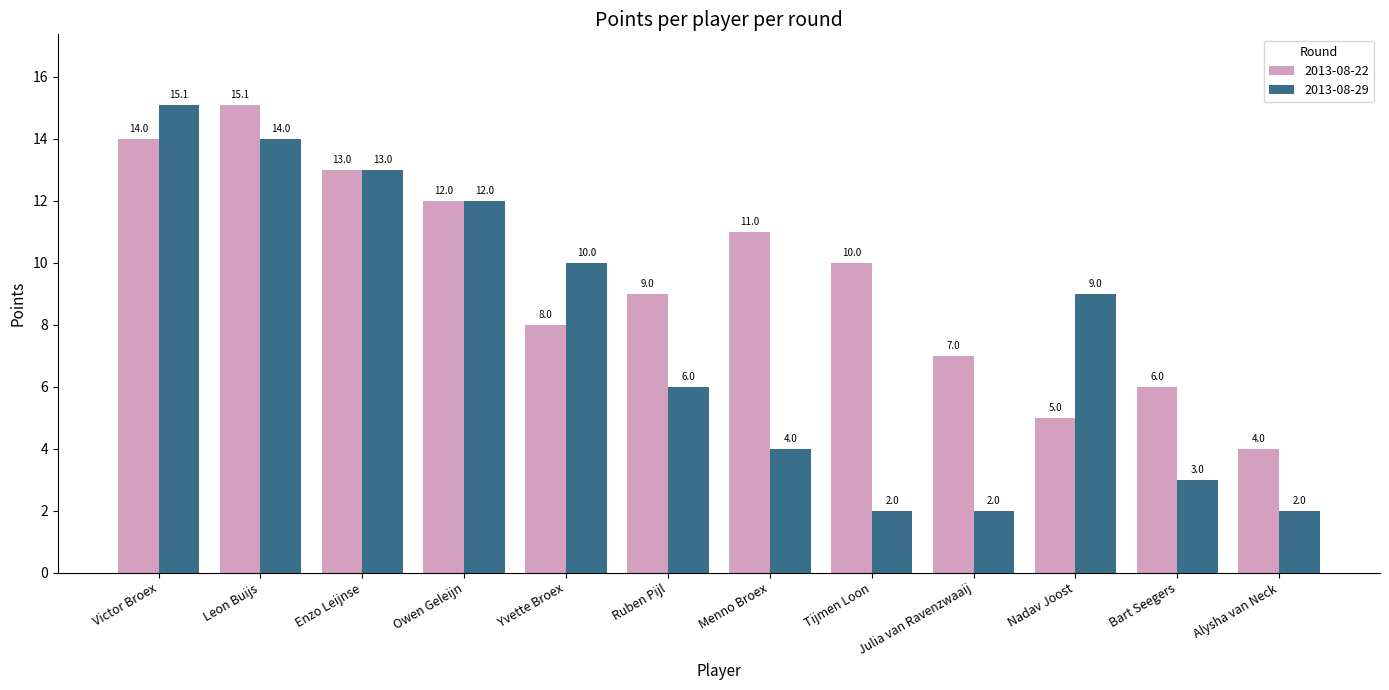

Reading right to left, list all the values displayed in this chart.

2013-08-22: Alysha van Neck=4.0	Bart Seegers=6.0	Nadav Joost=5.0	Julia van Ravenzwaaij=7.0	Tijmen Loon=10.0	Menno Broex=11.0	Ruben Pijl=9.0	Yvette Broex=8.0	Owen Geleijn=12.0	Enzo Leijnse=13.0	Leon Buijs=15.1	Victor Broex=14.0
2013-08-29: Alysha van Neck=2.0	Bart Seegers=3.0	Nadav Joost=9.0	Julia van Ravenzwaaij=2.0	Tijmen Loon=2.0	Menno Broex=4.0	Ruben Pijl=6.0	Yvette Broex=10.0	Owen Geleijn=12.0	Enzo Leijnse=13.0	Leon Buijs=14.0	Victor Broex=15.1